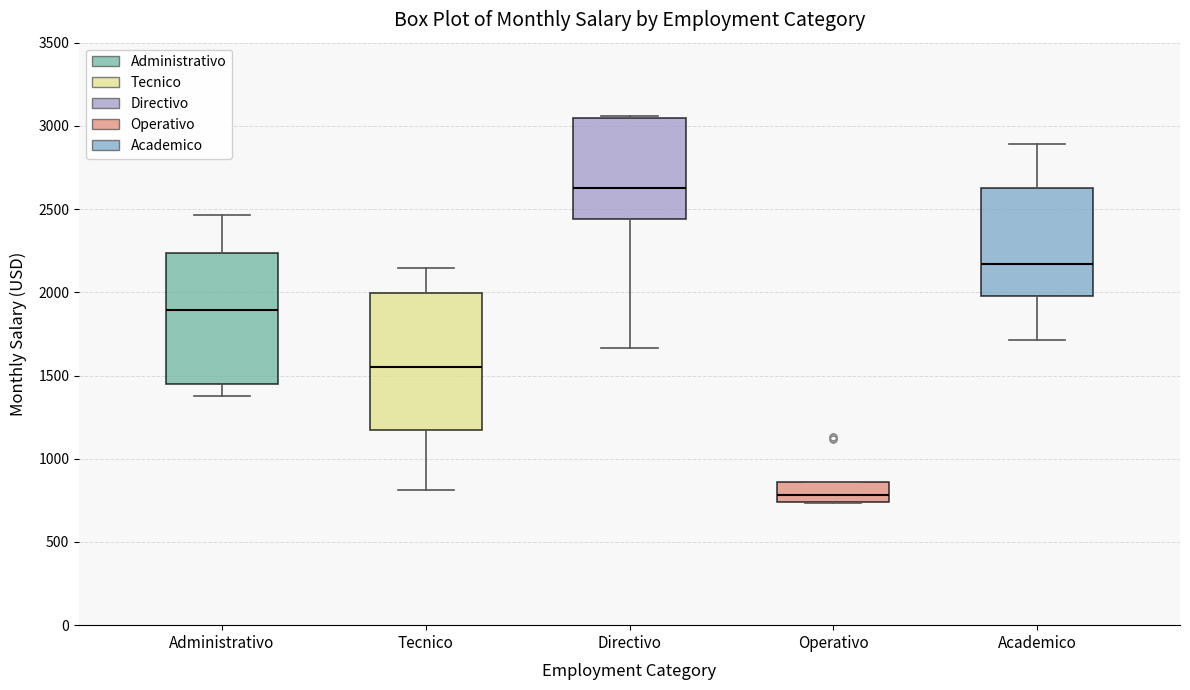

Reading left to right, transcribe this box plot: for each box, give where its median line is, the range the box spans, and where its two whiskers end, as read against the y-axis. The values are not printed on the chart, so give them approximately, as read against the axis.

Administrativo: median 1900, box 1450 to 2250, whiskers 1400 to 2450
Tecnico: median 1550, box 1150 to 2000, whiskers 800 to 2150
Directivo: median 2650, box 2450 to 3050, whiskers 1650 to 3050
Operativo: median 800, box 750 to 850, whiskers 750 to 850
Academico: median 2150, box 2000 to 2650, whiskers 1700 to 2900